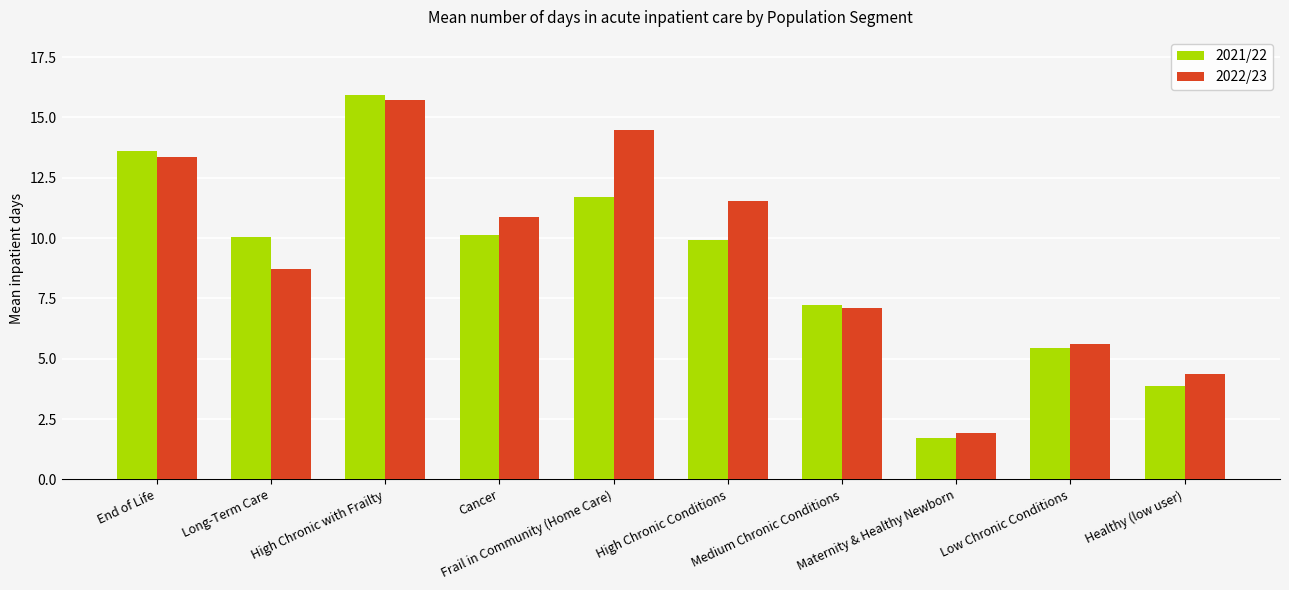

What is the value of the 2021/22 bar at the 2nd from the left?

10.0